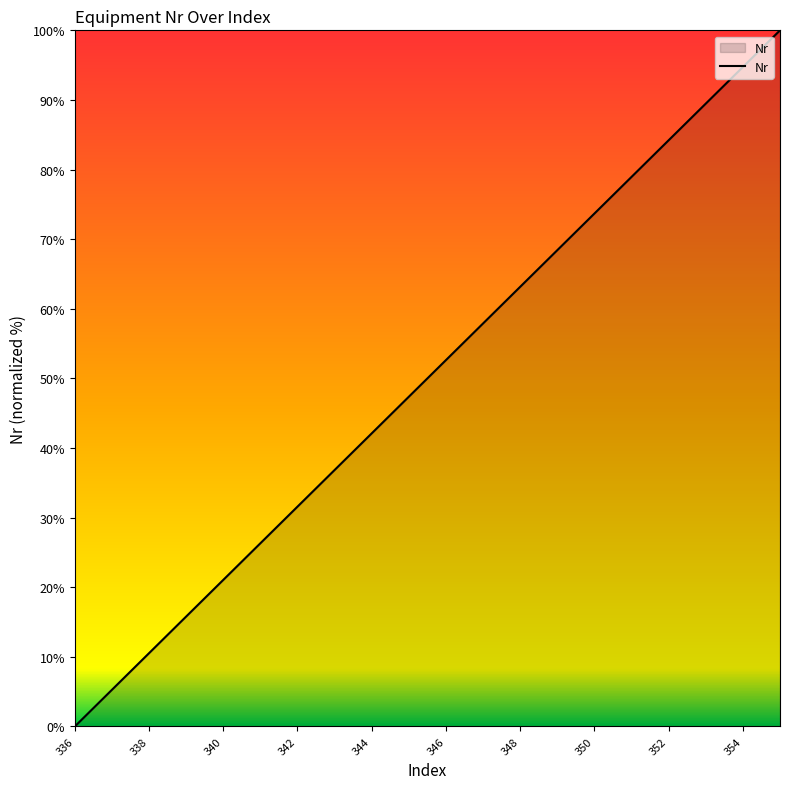

What is the maximum value shown in the chart?

100.0